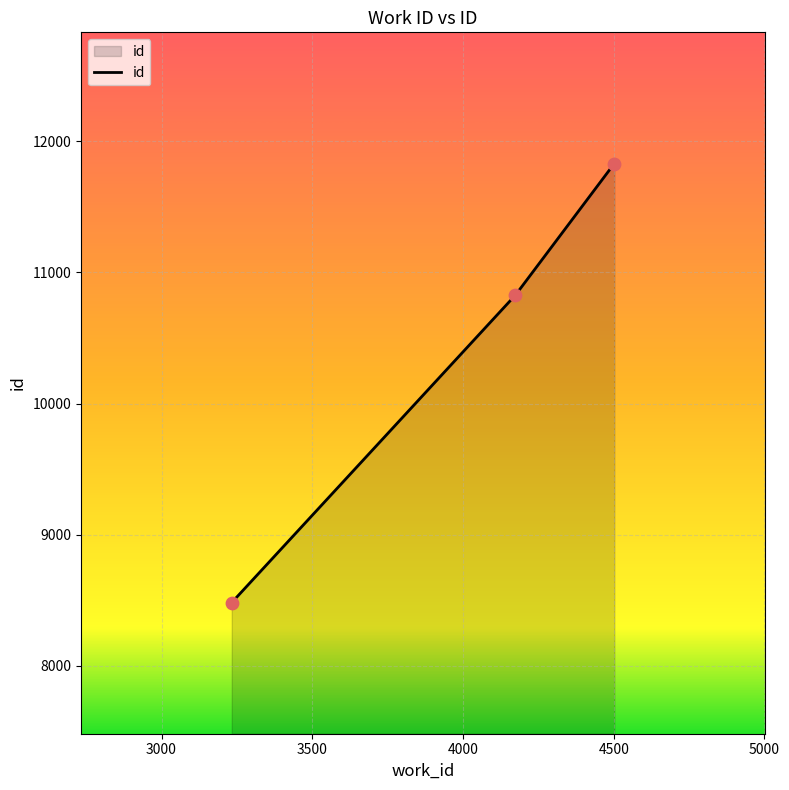

What is the minimum value shown in the chart?

8483